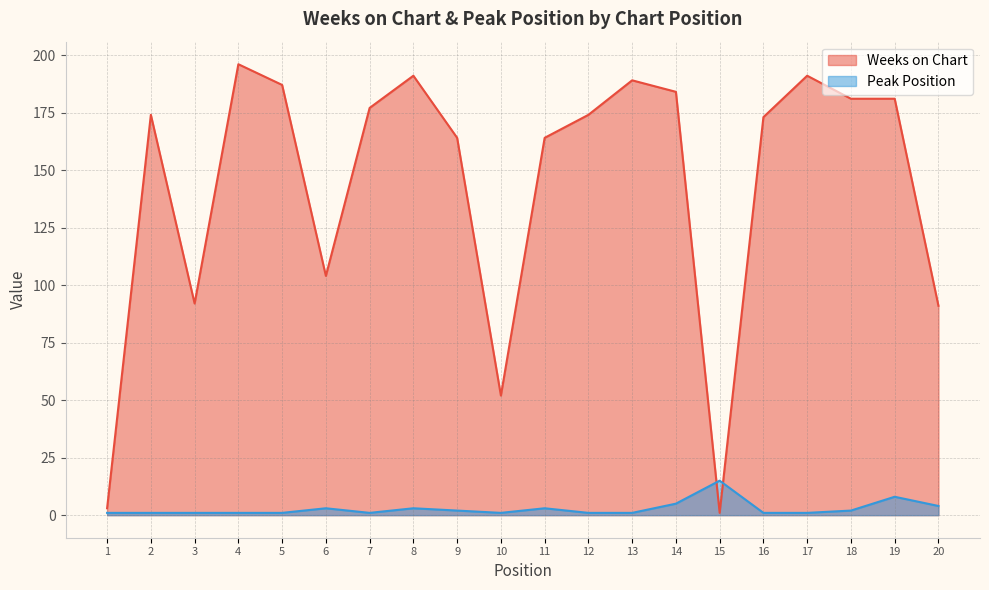

Between 10 and 13, which is larger?

13